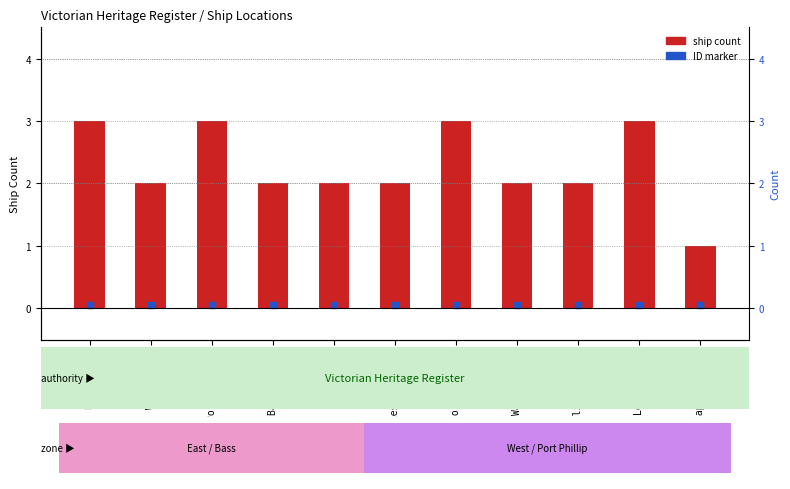

What is the label of the 8th bar from the right?

Bass Strait